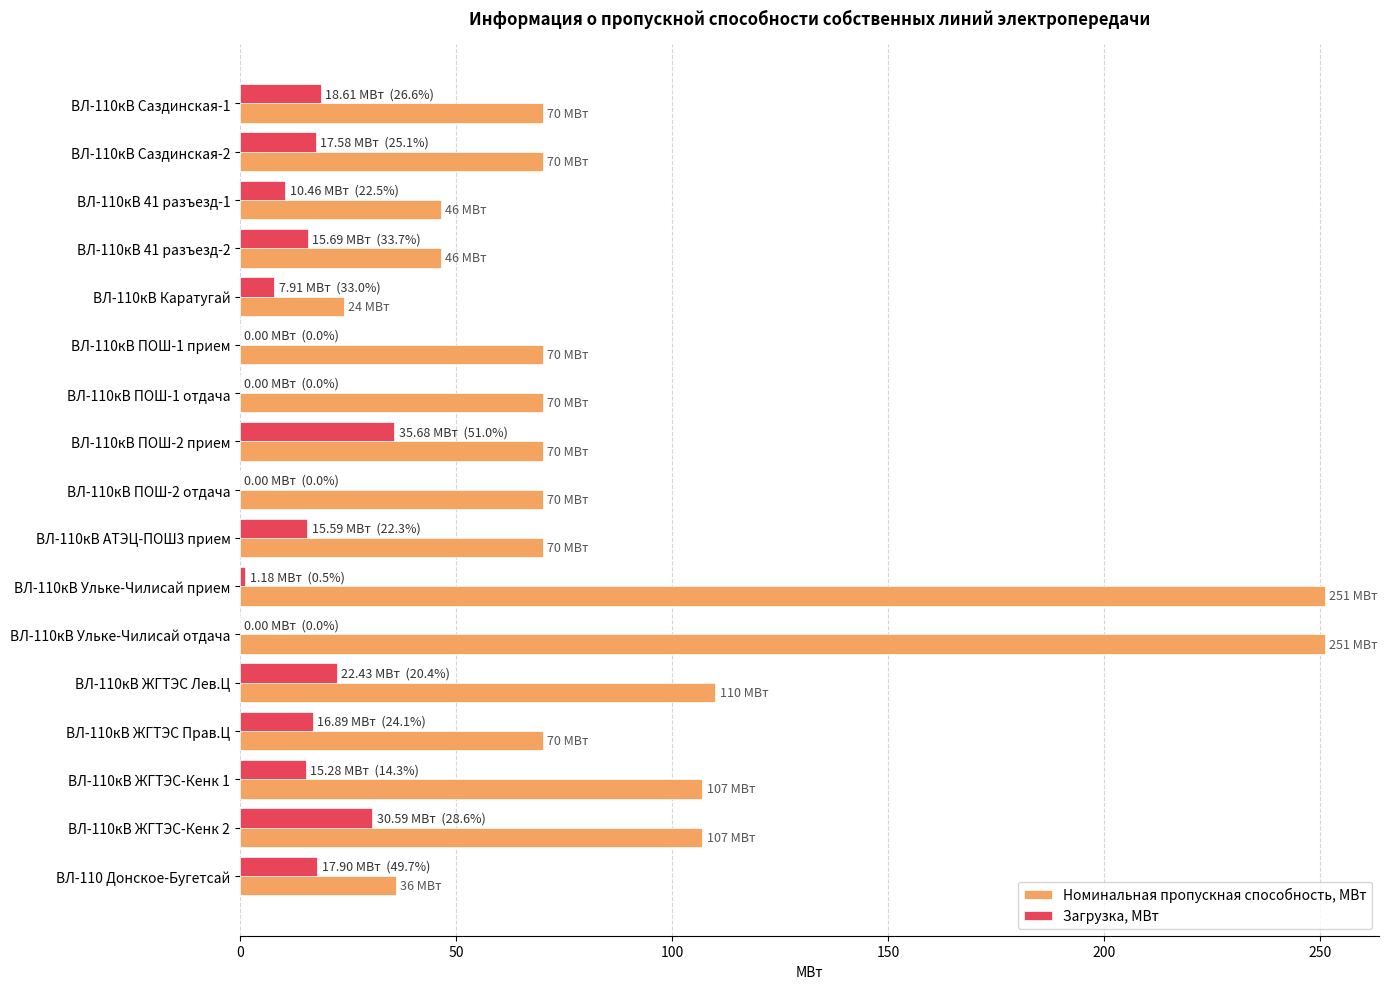

What is the sum of the Номинальная пропускная способность, МВт values at ВЛ-110кВ Каратугай and ВЛ-110кВ 41 разъезд-1?

70.5